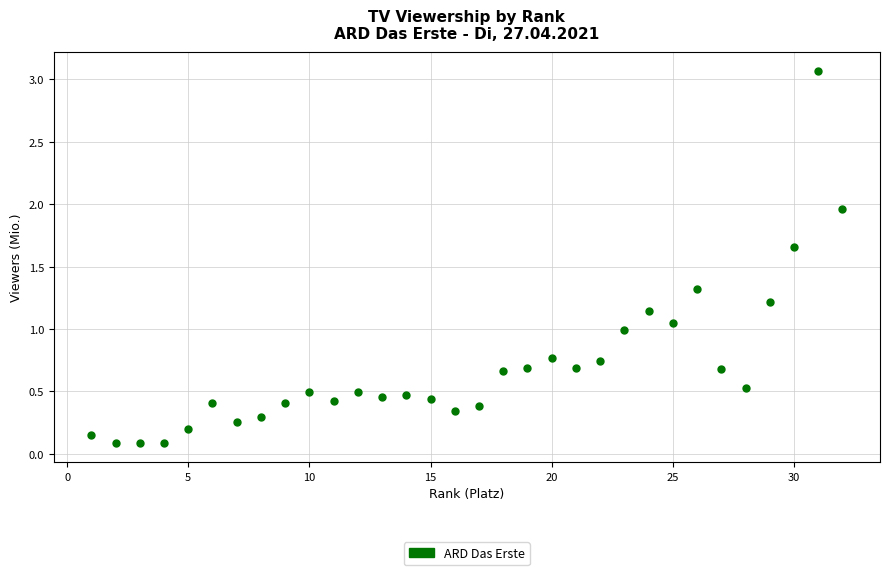

What is the range of X values (max minus min)?

31.0